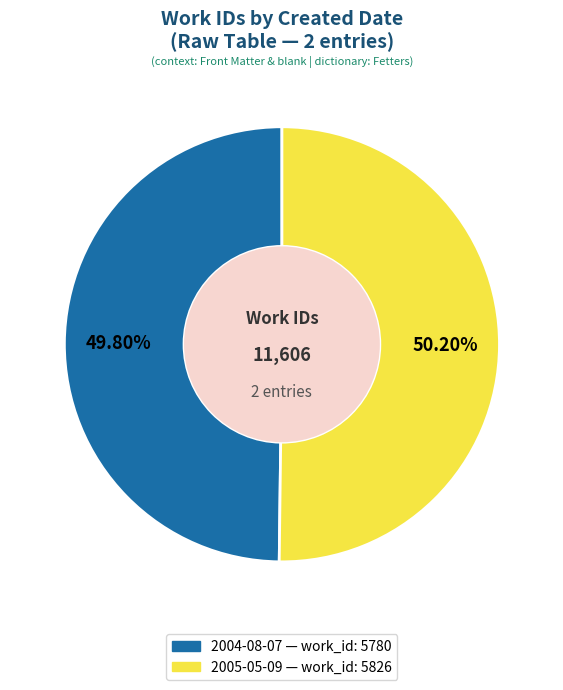

True or false: 2004-08-07 accounts for 50% of the total.

True